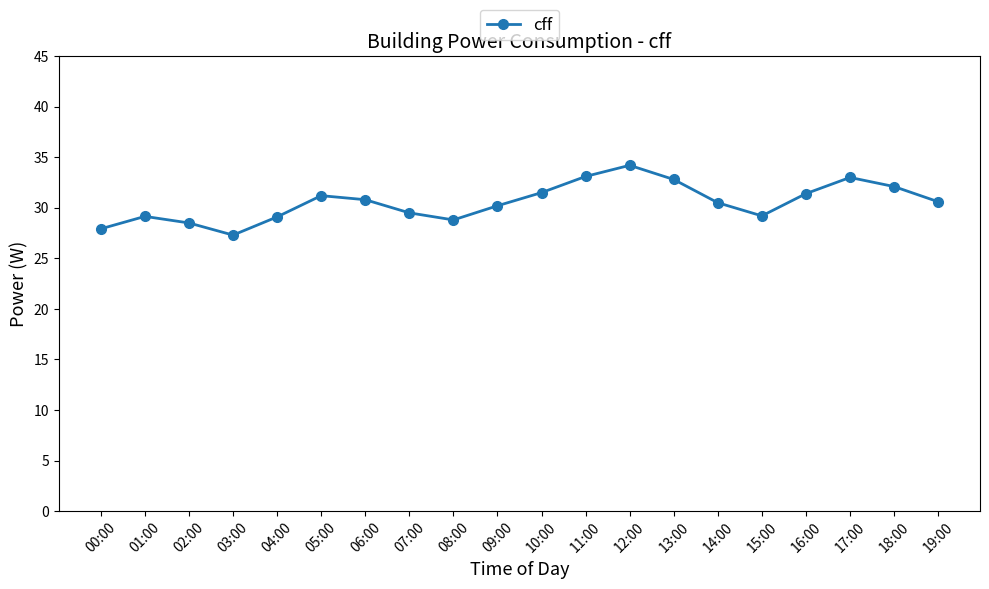

How many interior local peaks (higher than both neighbors) does the data have?

4